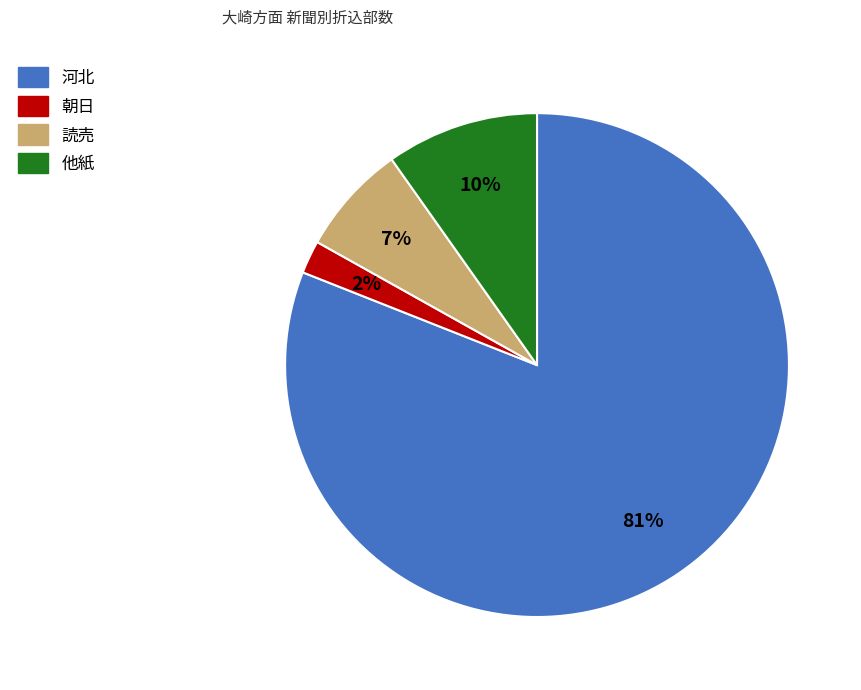

Is there a majority slice in this chart?

Yes